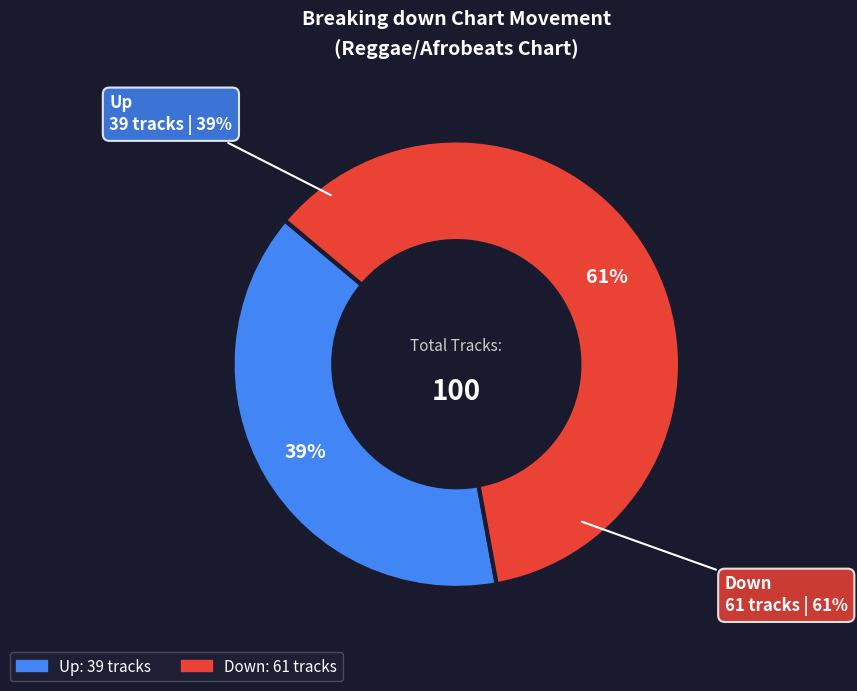

Count the number of slices in the pie.

2